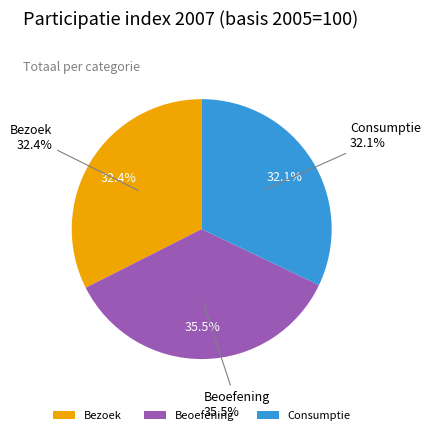

Which category has the biggest portion of the pie?

Beoefening